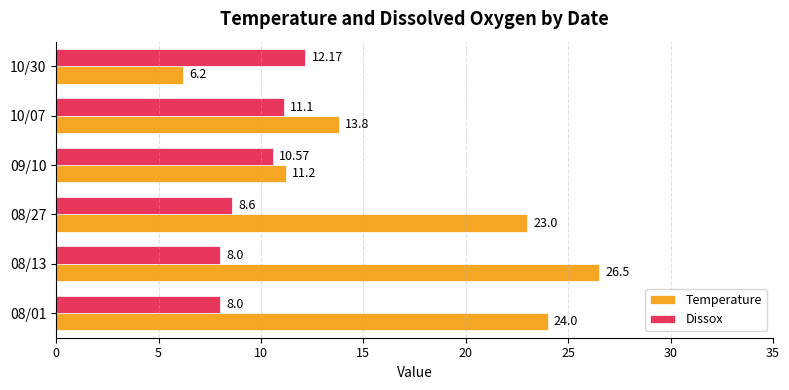

Rank the series at 08/01 from highest to lowest value.

Temperature, Dissox